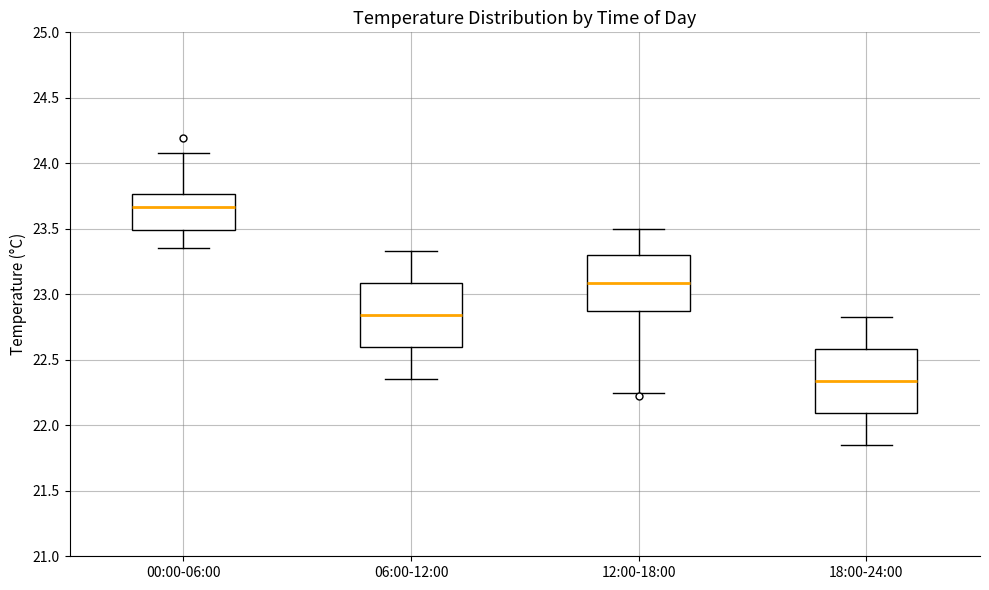

Reading left to right, read every box against the y-axis: the position of its median line, the range the box covers, and the ends of its whiskers. The values are not printed on the chart, so give them approximately, as read against the axis.

00:00-06:00: median 23.65, box 23.50 to 23.75, whiskers 23.35 to 24.10
06:00-12:00: median 22.85, box 22.60 to 23.10, whiskers 22.35 to 23.35
12:00-18:00: median 23.10, box 22.85 to 23.30, whiskers 22.25 to 23.50
18:00-24:00: median 22.35, box 22.10 to 22.60, whiskers 21.85 to 22.85